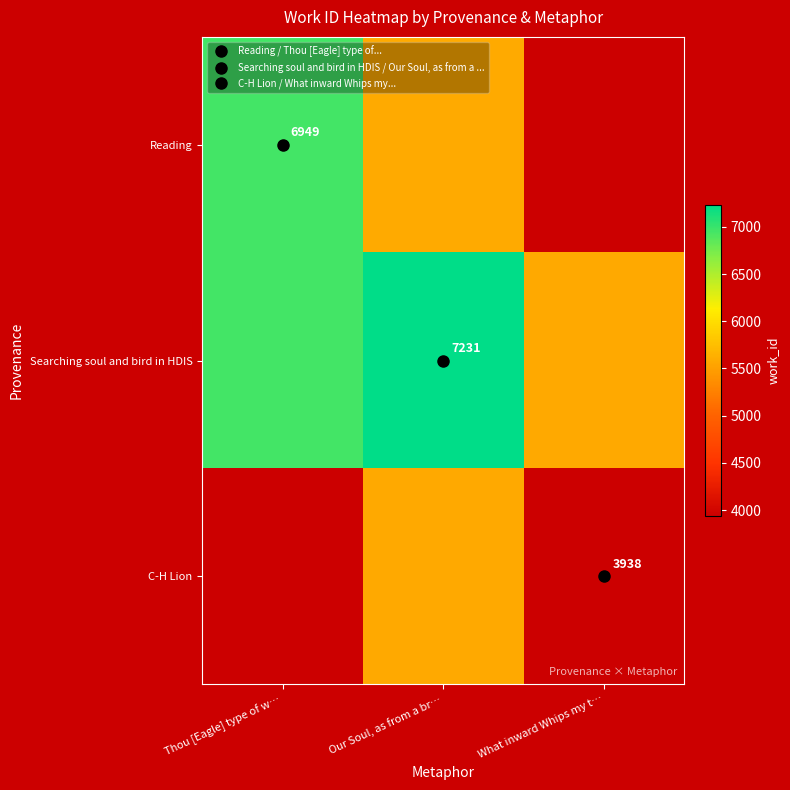

What is the average value of the Reading series?

5492